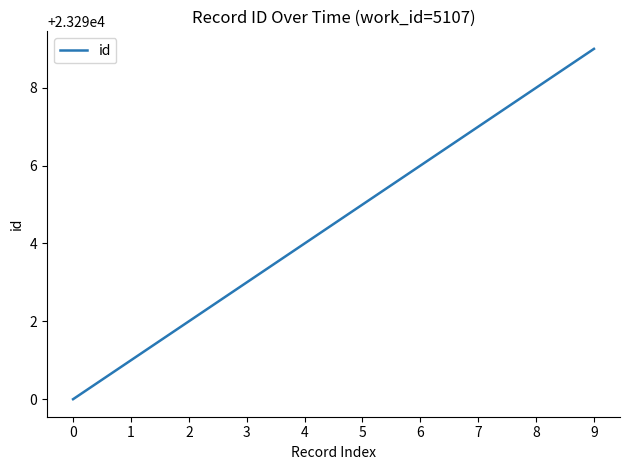

What is the change in value from 0 to 7?

+7